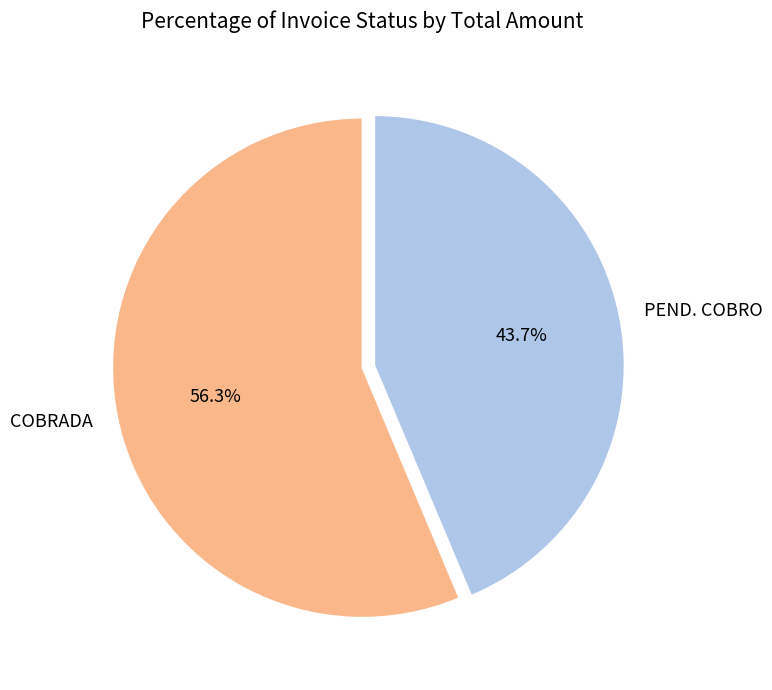

The COBRADA slice represents 56% of the pie. True or false?

True